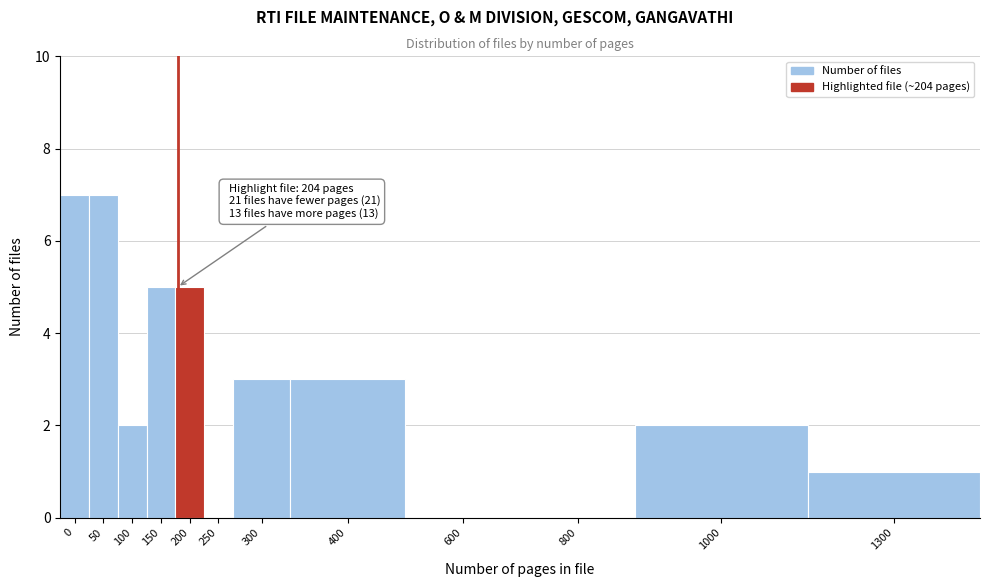

Reading left to right, what are all the values shown in this chart?

0=7	50=7	100=2	150=5	200=5	250=0	300=3	400=3	600=0	800=0	1000=2	1300=1